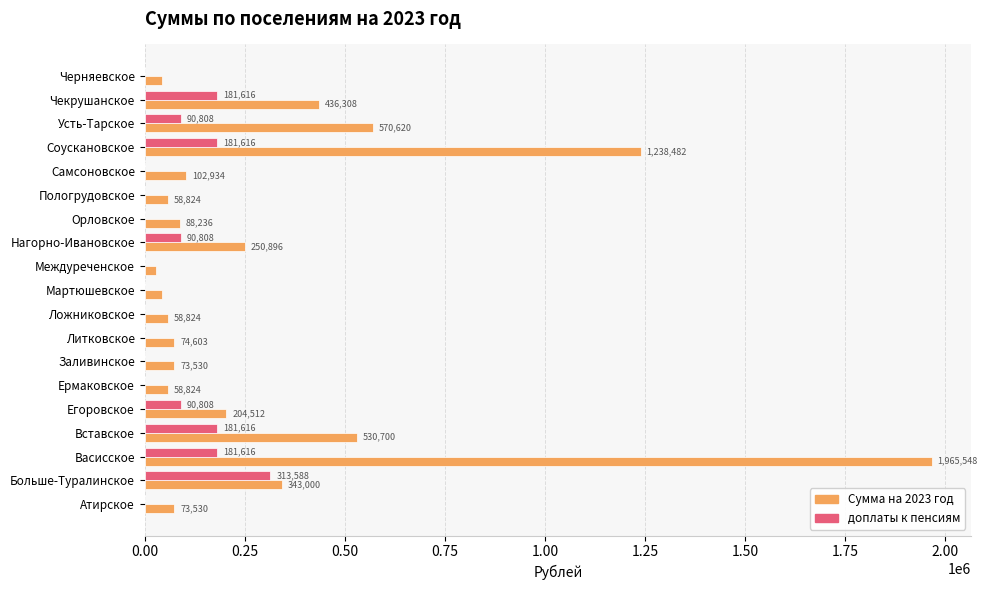

True or false: Сумма на 2023 год has a value of 73530.0 at Атирское.

True